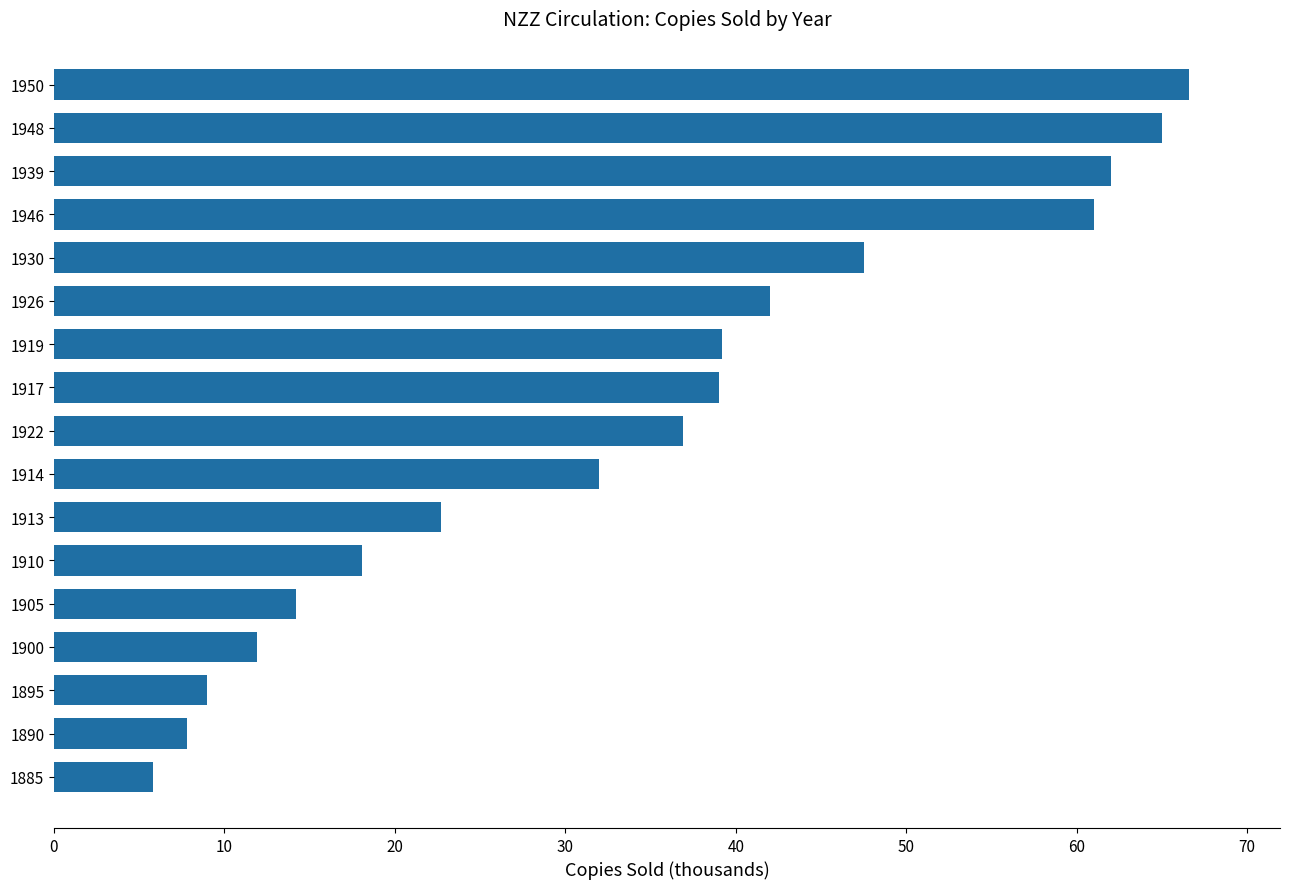

At which category does the chart reach its minimum across all series?

1885